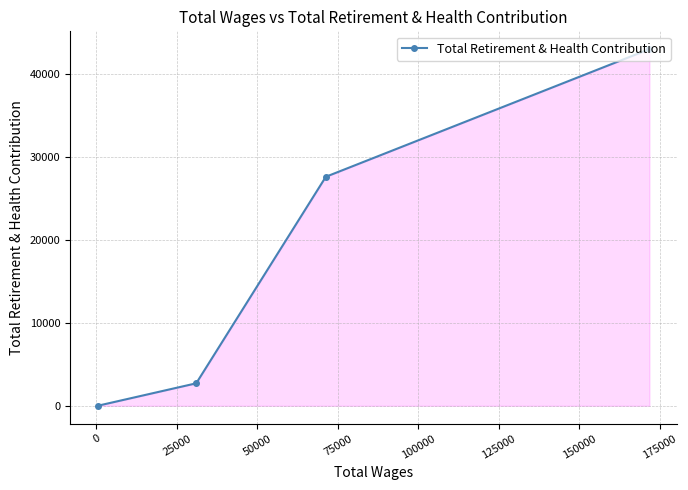

Reading left to right, list all the values displayed in this chart.

0	2708	27583	42954